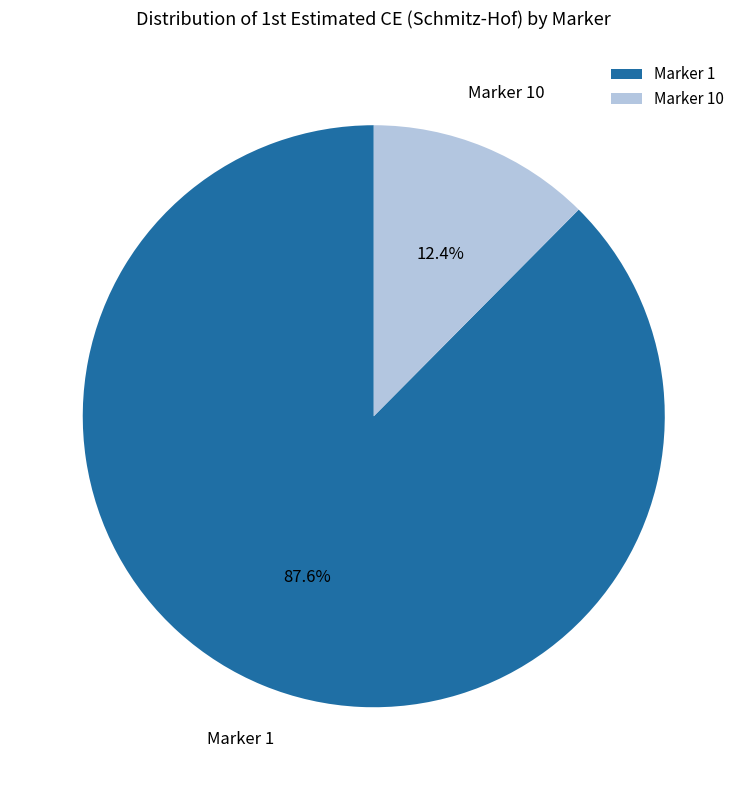

Is there a majority slice in this chart?

Yes